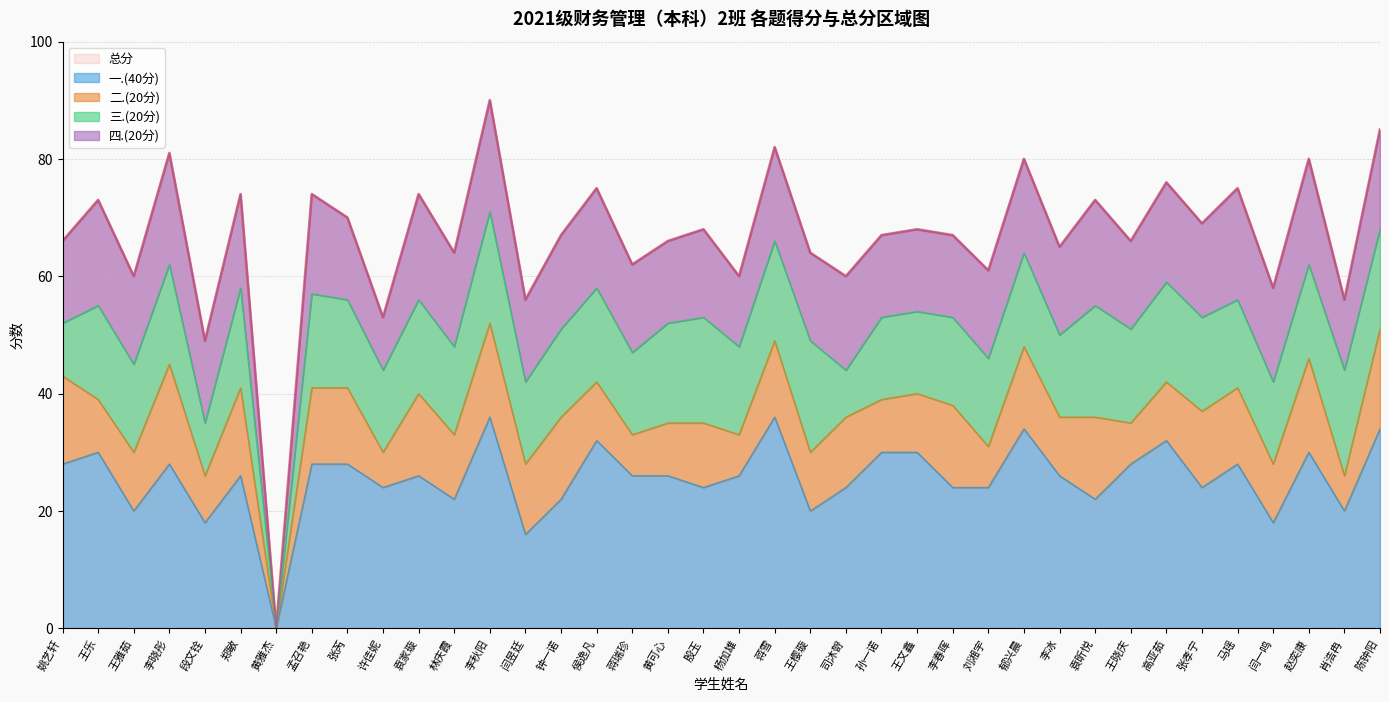

True or false: 一.(40分) and 总分 intersect in this chart.

False